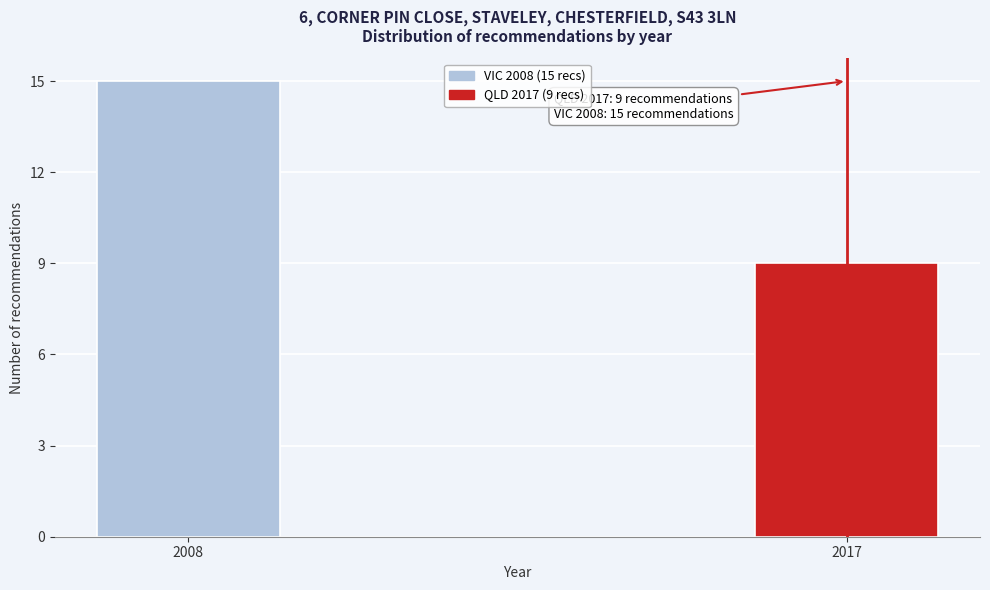

Reading left to right, transcribe all the data shown in this chart.

2008=15	2017=9